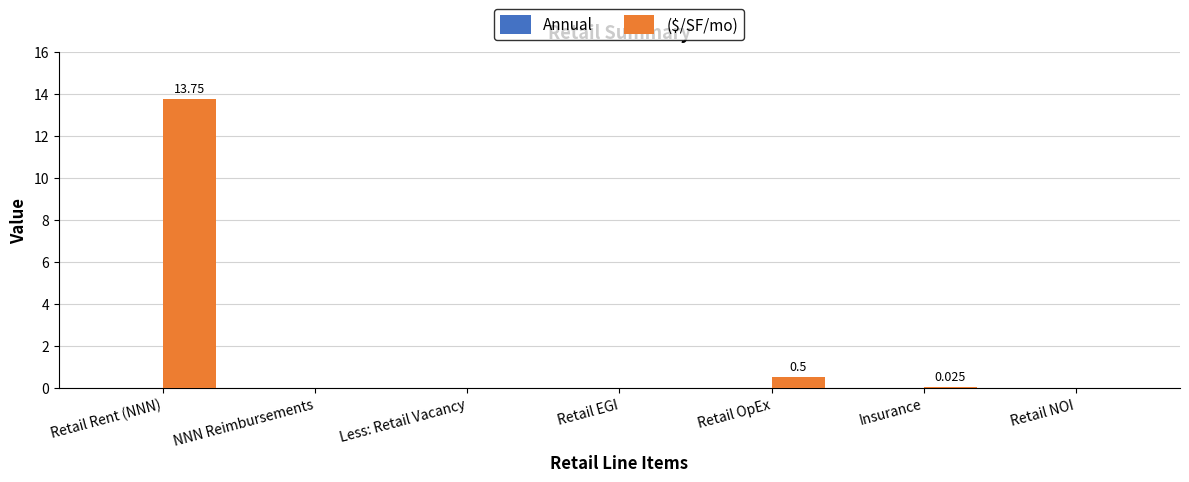

At which label is the value closest to 6?

Retail OpEx